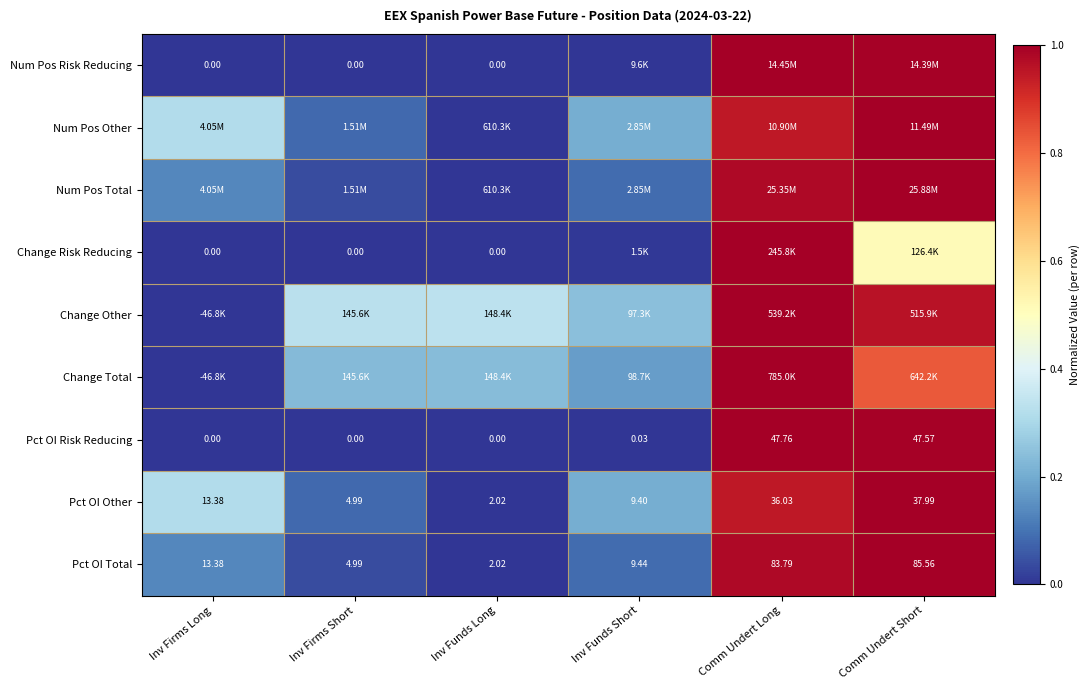

Is the value of Pct OI Total at Comm Undert Long greater than the value of Change Risk Reducing at Inv Firms Long?

Yes